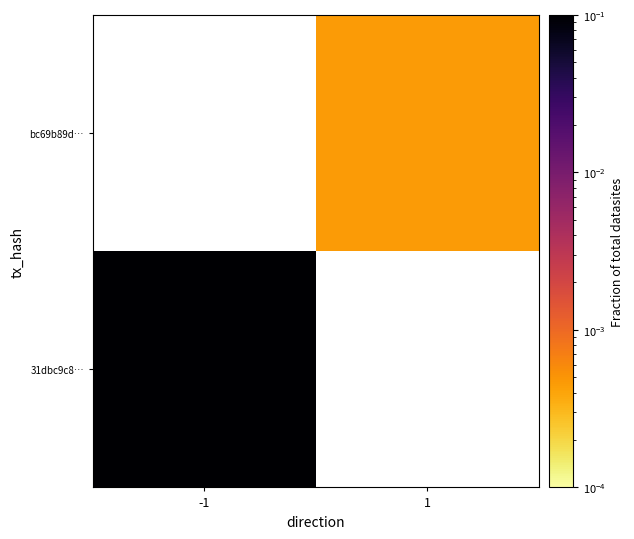

At which category does the chart reach its minimum across all series?

1